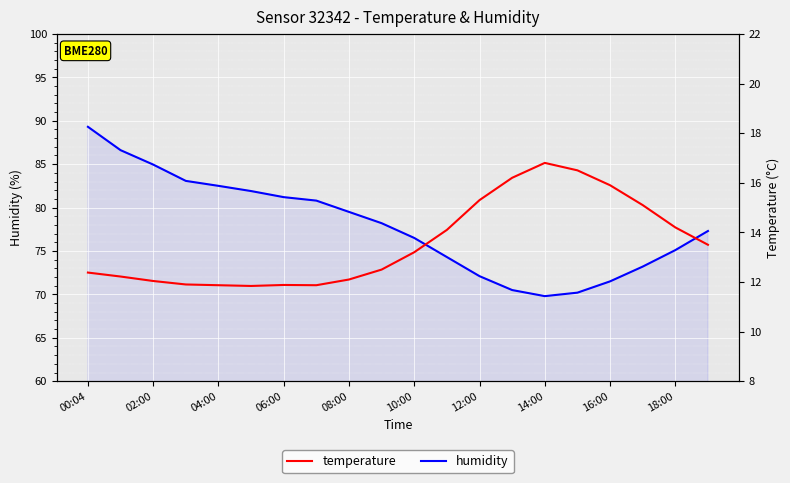

What is the highest value of the humidity series?

89.3